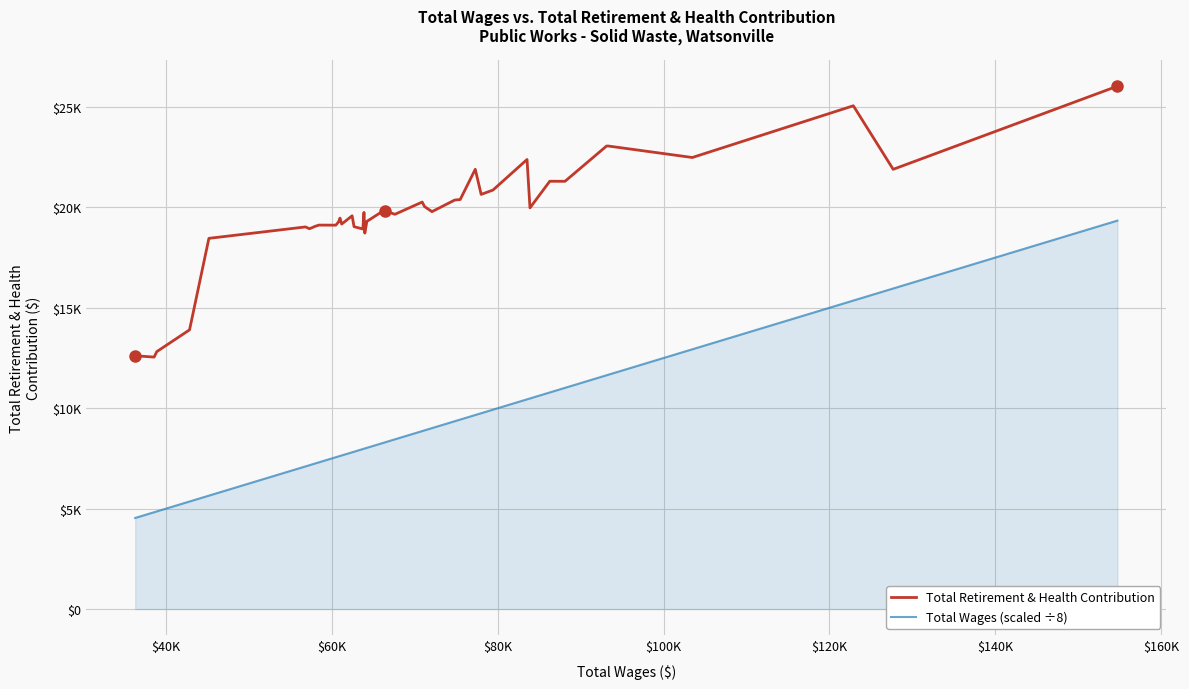

What are all the series names shown in the legend?

Total Retirement & Health Contribution, Total Wages (scaled ÷8)